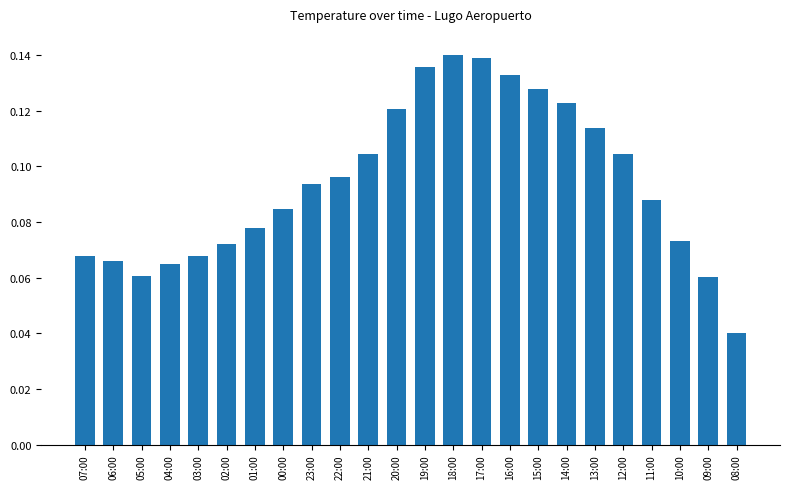

Count the values in the range 0 to 1.

24